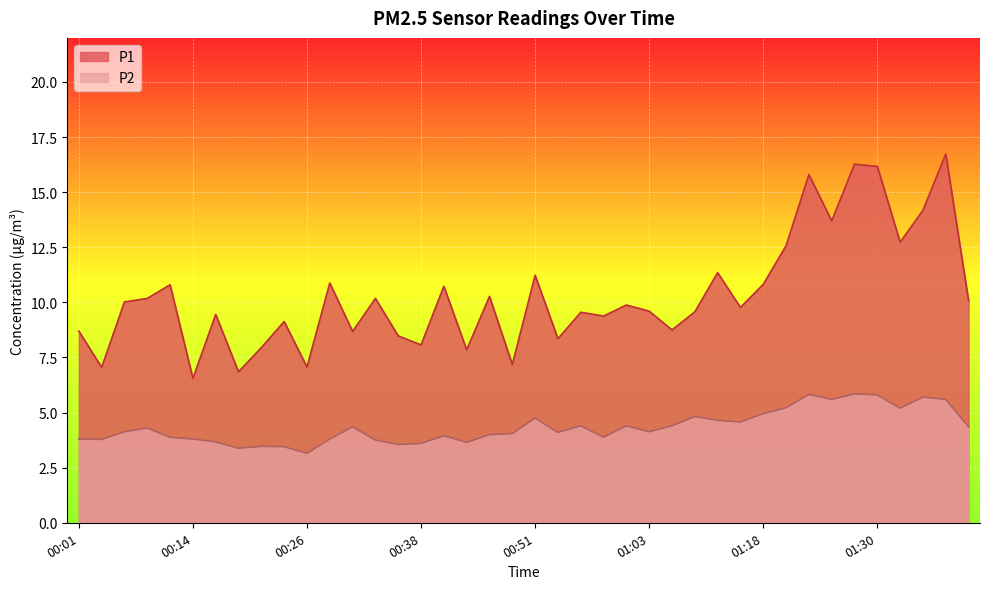

How many interior local valleys does the P1 series have?

14